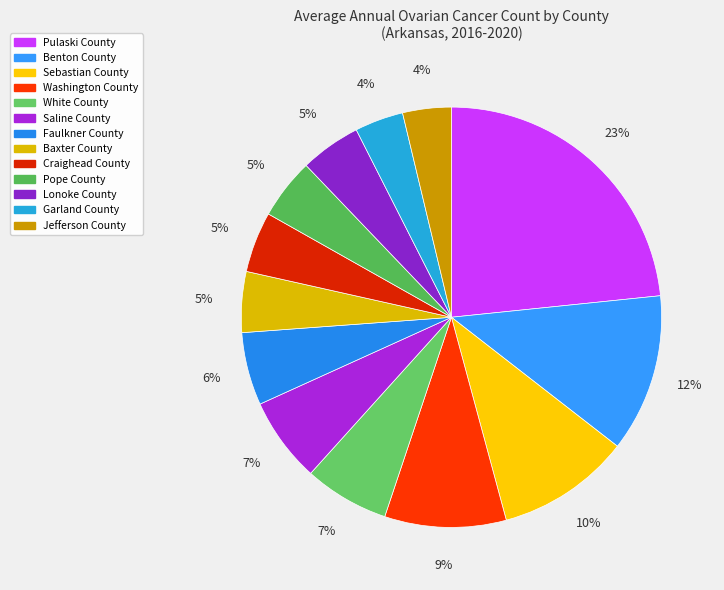

The Jefferson County slice represents 4% of the pie. True or false?

True